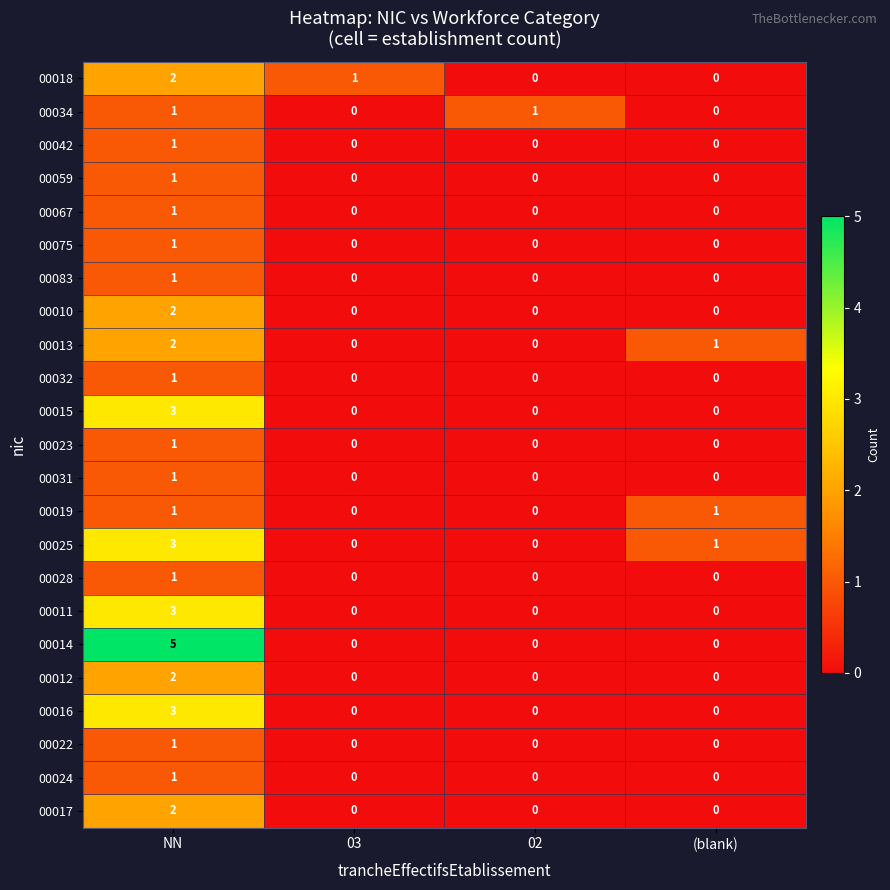

Which series has the largest range (max minus min)?

00014